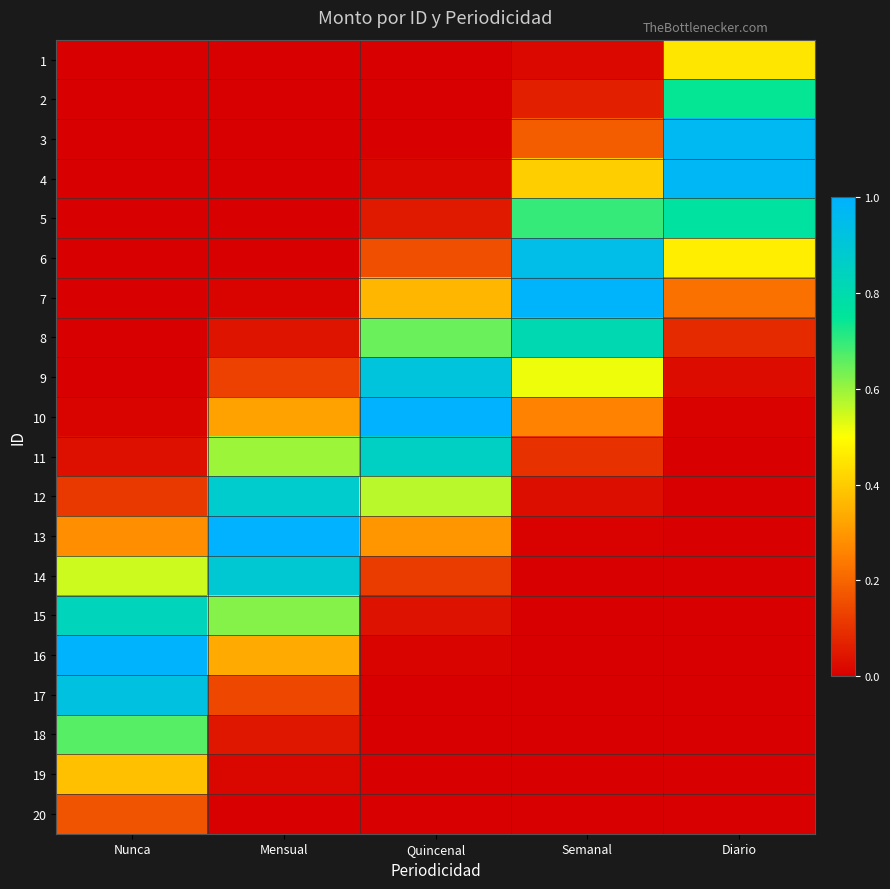

Which series has the largest total across all categories?

10